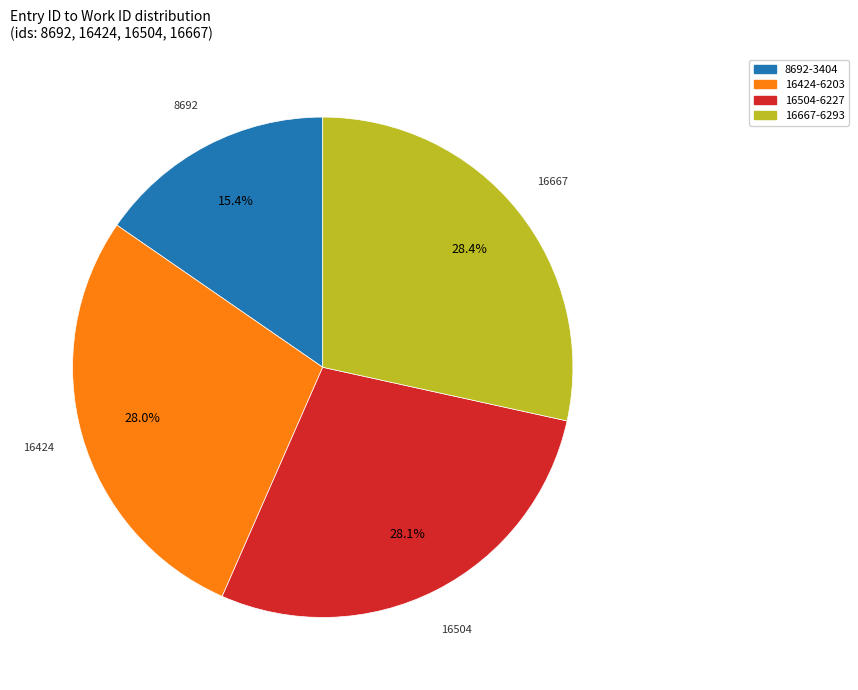

What percentage do 16424 and 8692 together represent?

43.4%